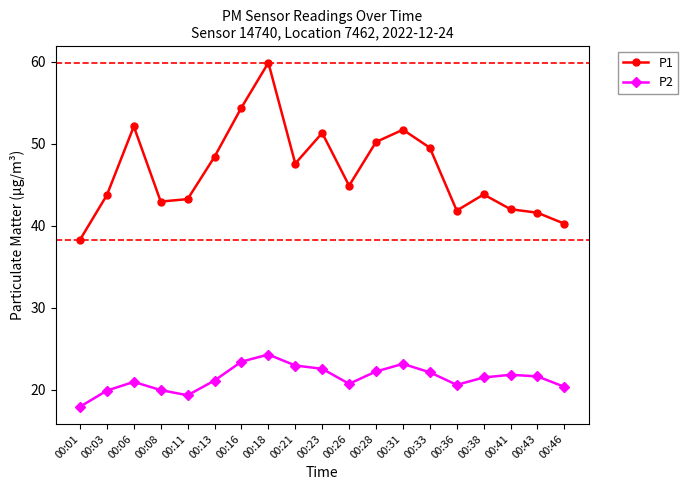

How many series are shown in this chart?

2